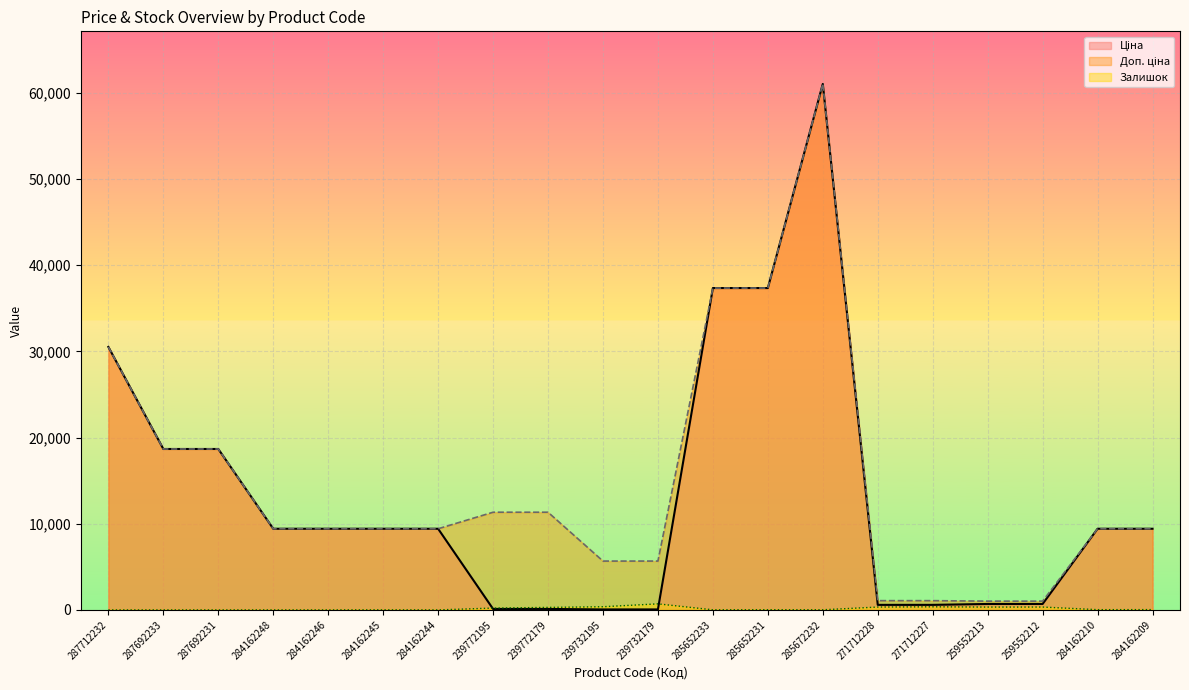

True or false: Доп. ціна and Ціна cross at least once.

False